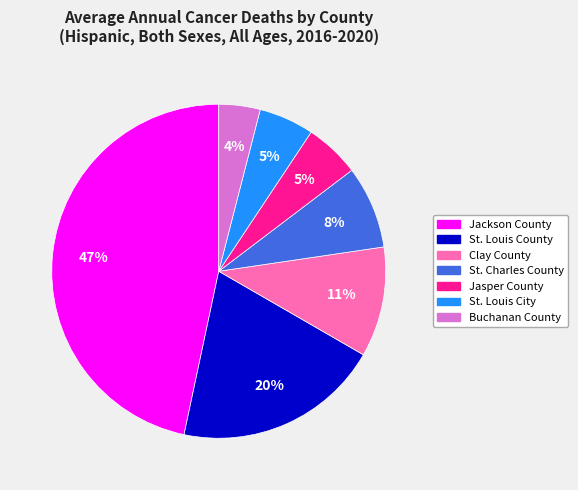

To the nearest percent, what is the average slice percentage?

14%